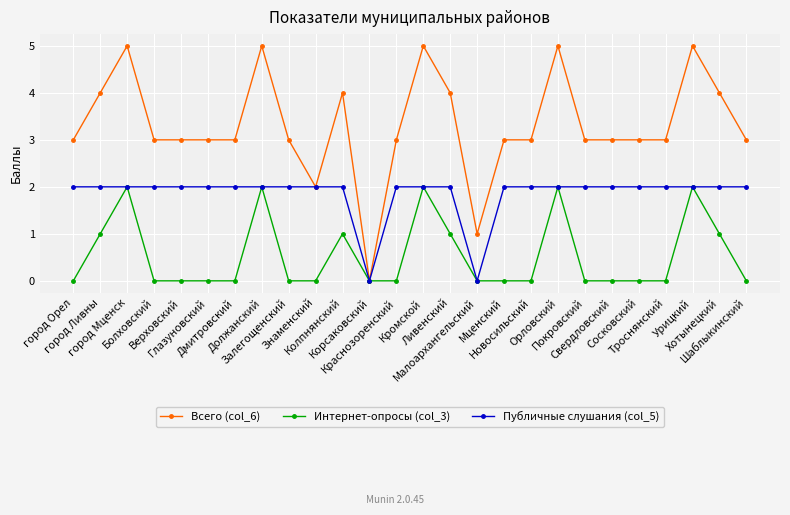

Which series has the largest total across all categories?

Всего (col_6)